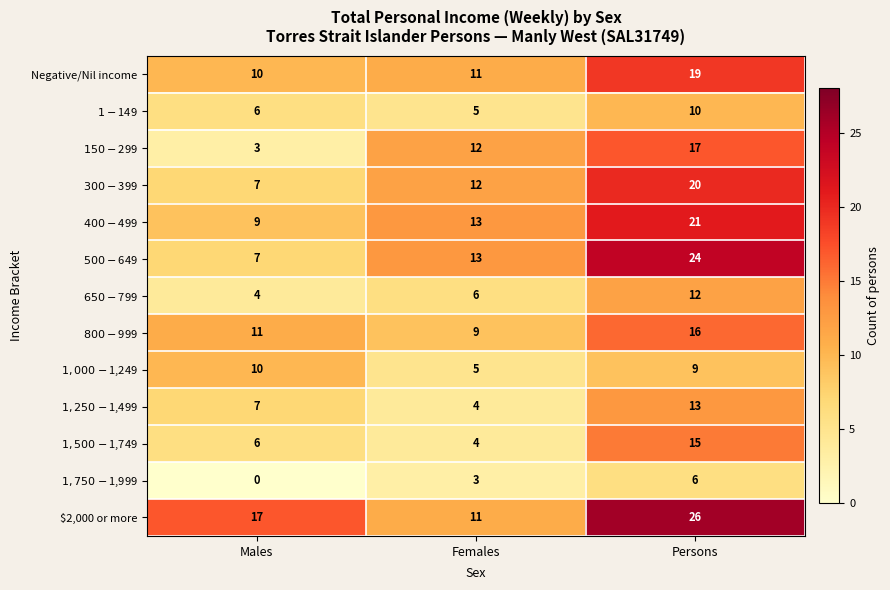

True or false: $2,000 or more has a value of 26 at Persons.

True